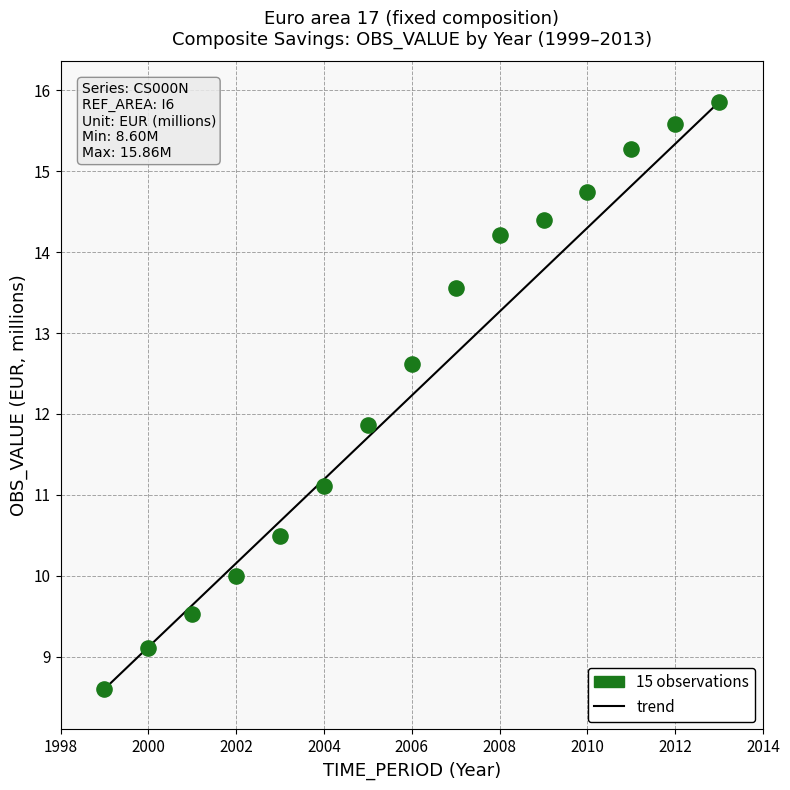

What is the range of Y values (max minus min)?

7.3